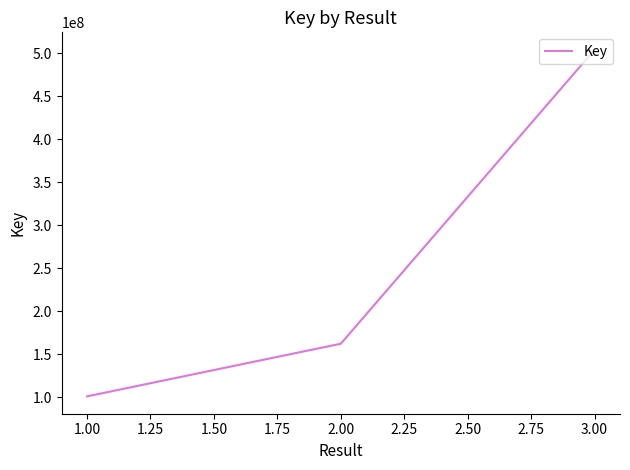

Which label corresponds to the smallest value in the chart?

1.00